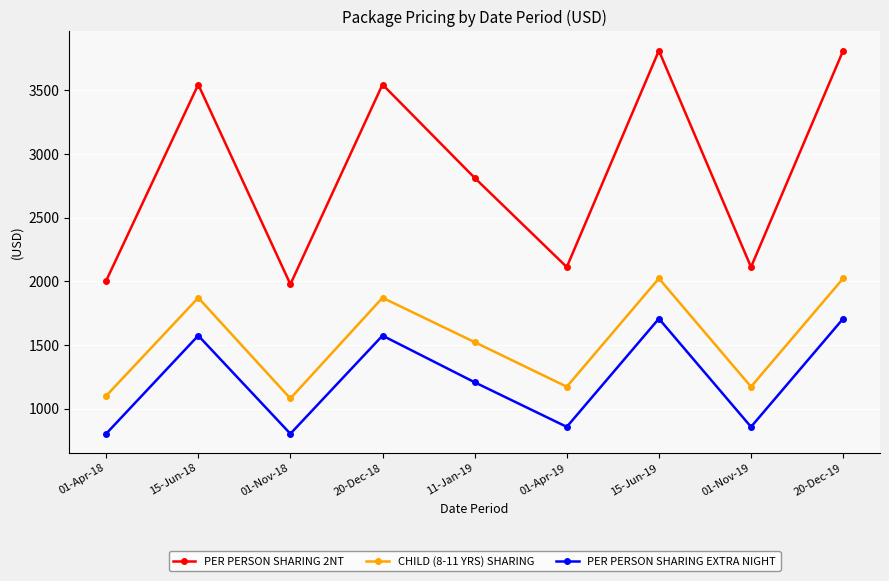

What is the minimum value for PER PERSON SHARING EXTRA NIGHT?

805